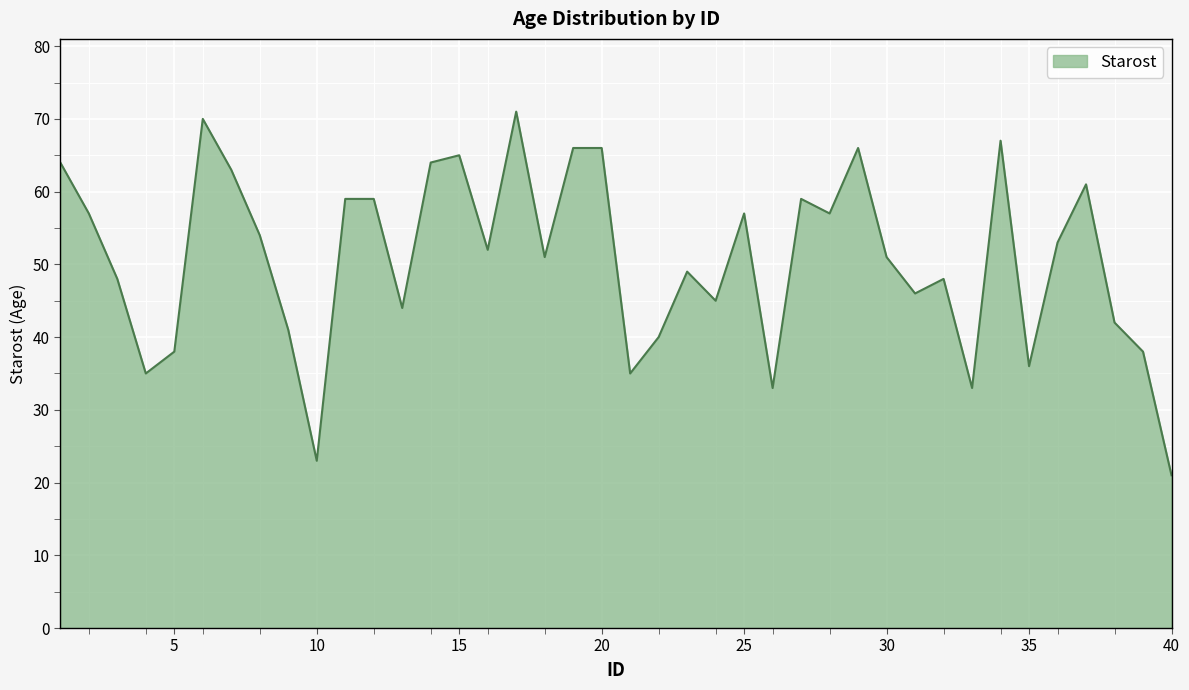

What is the minimum value shown in the chart?

21